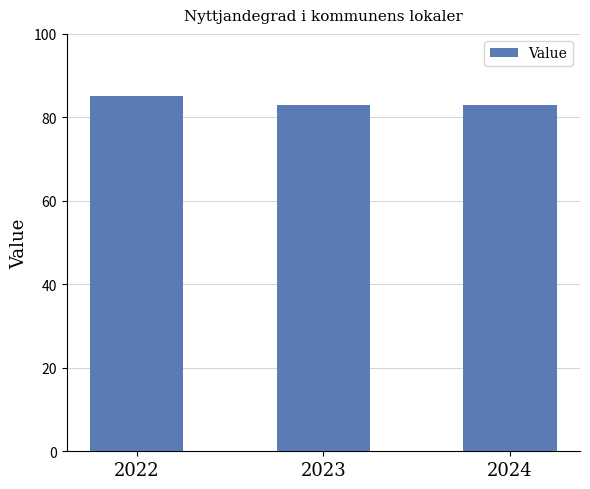

The chart shows a value of 85 at 2022. True or false?

True